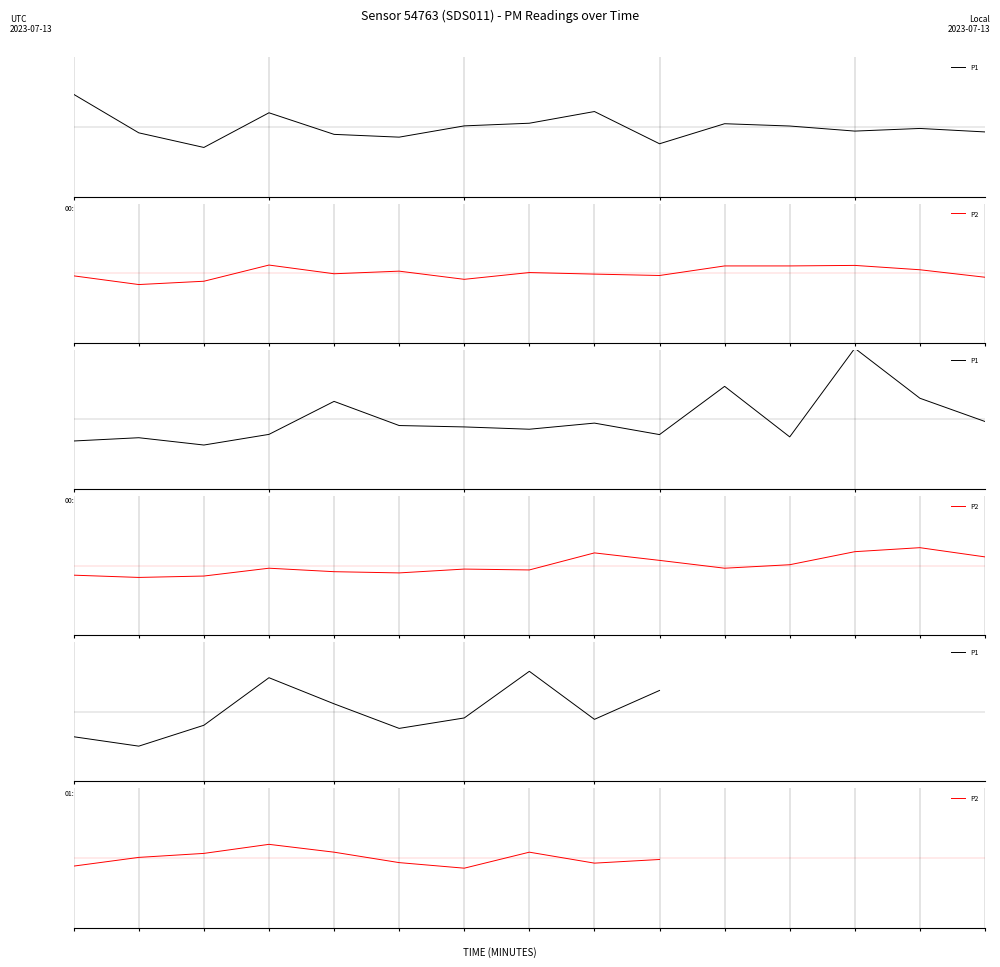

What are all the series names shown in the legend?

P1, P2